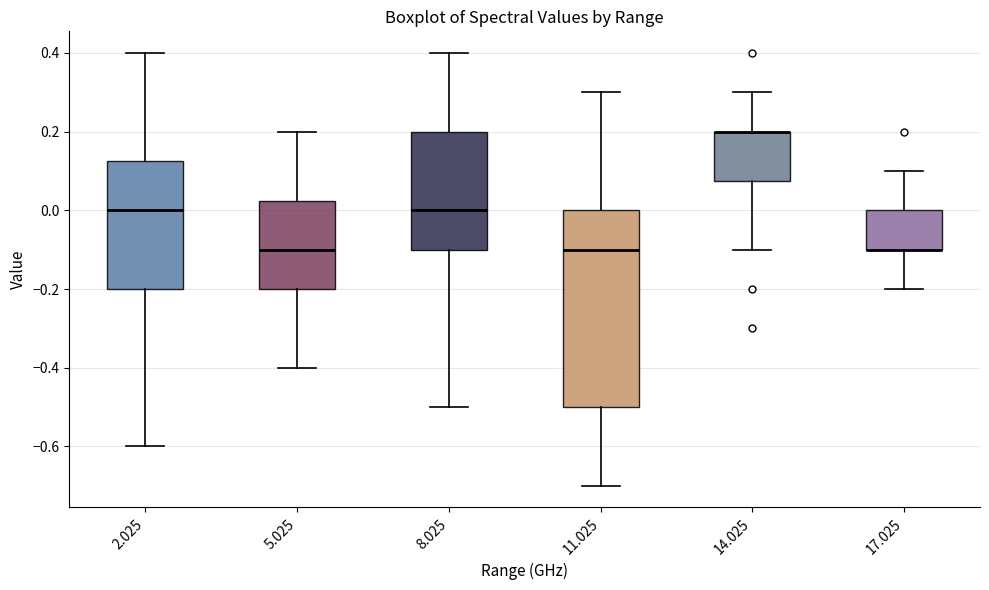

Comparing the boxes themselves (not the whiskers), which one is the tallest?

11.025